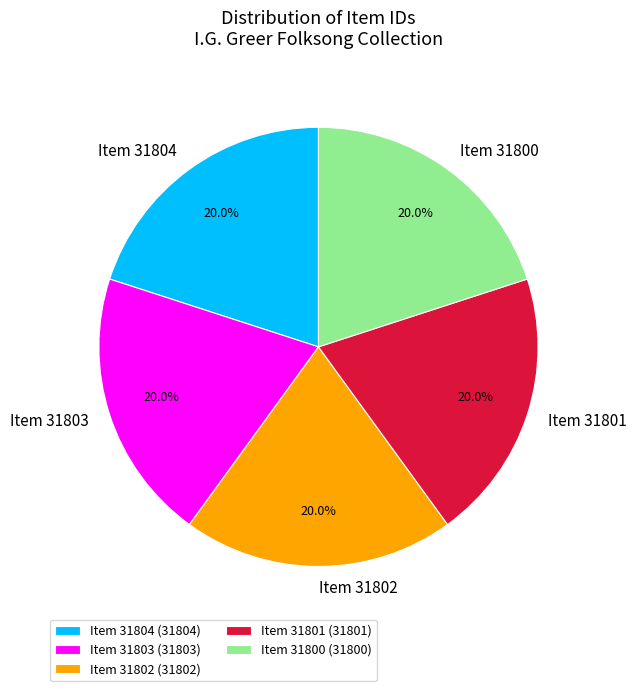

Is the sum of Item 31802 and Item 31804 greater than half?

No